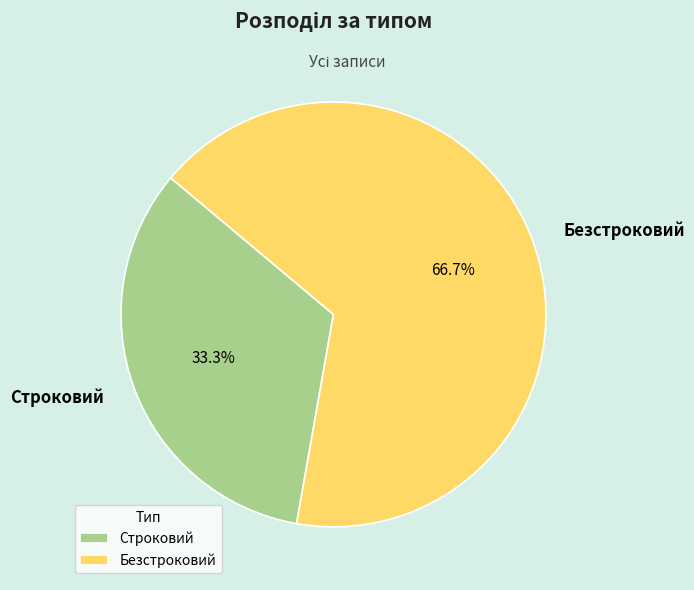

To the nearest percent, what is the difference between the Безстроковий and Строковий slice percentages?

33%